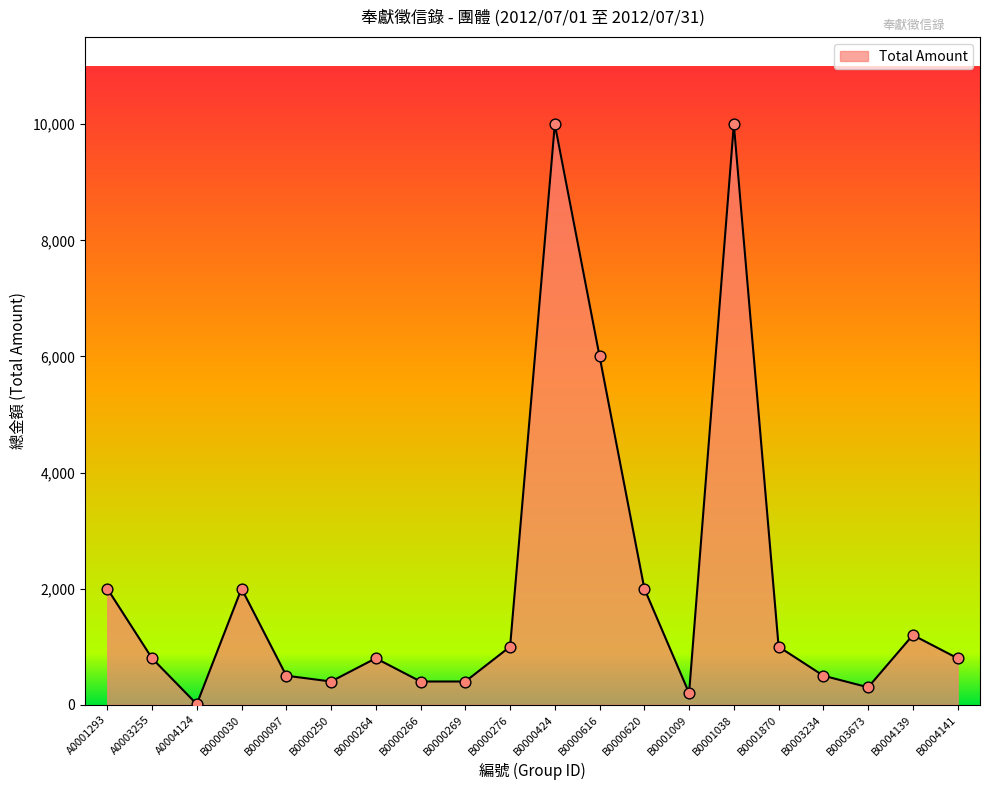

Which has a higher value, B0000264 or B0000276?

B0000276